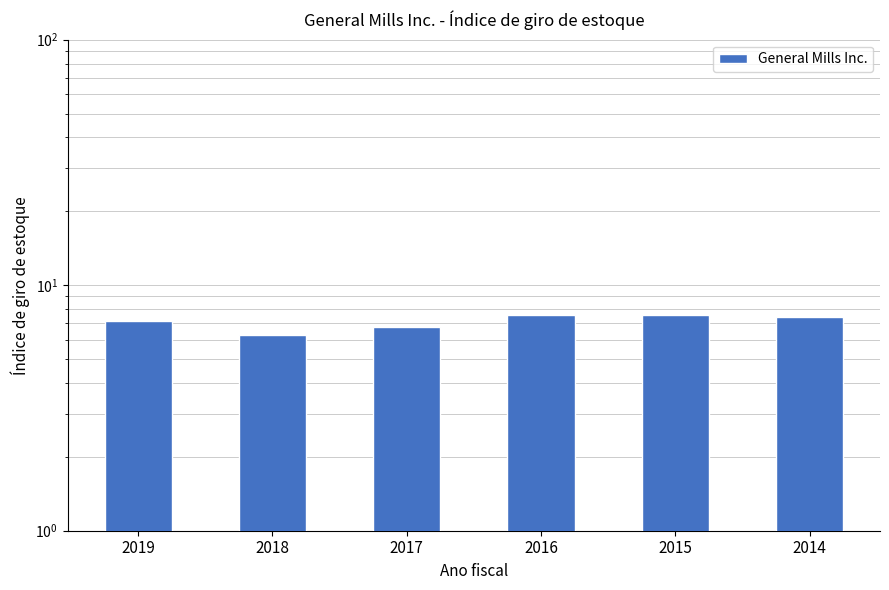

The chart shows a value of 7.4 at 2014. True or false?

True